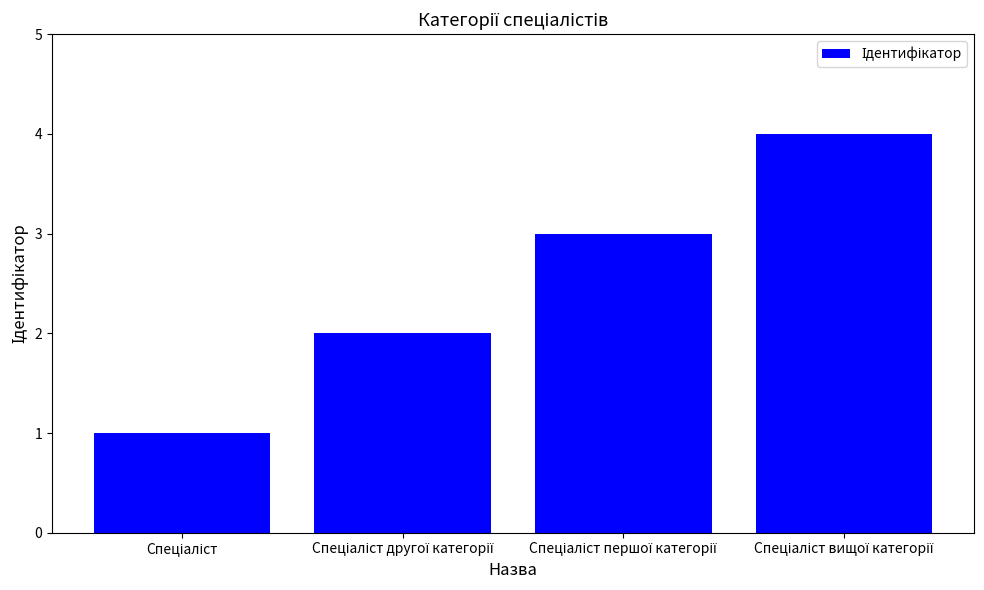

What is the difference between the maximum and minimum values?

3